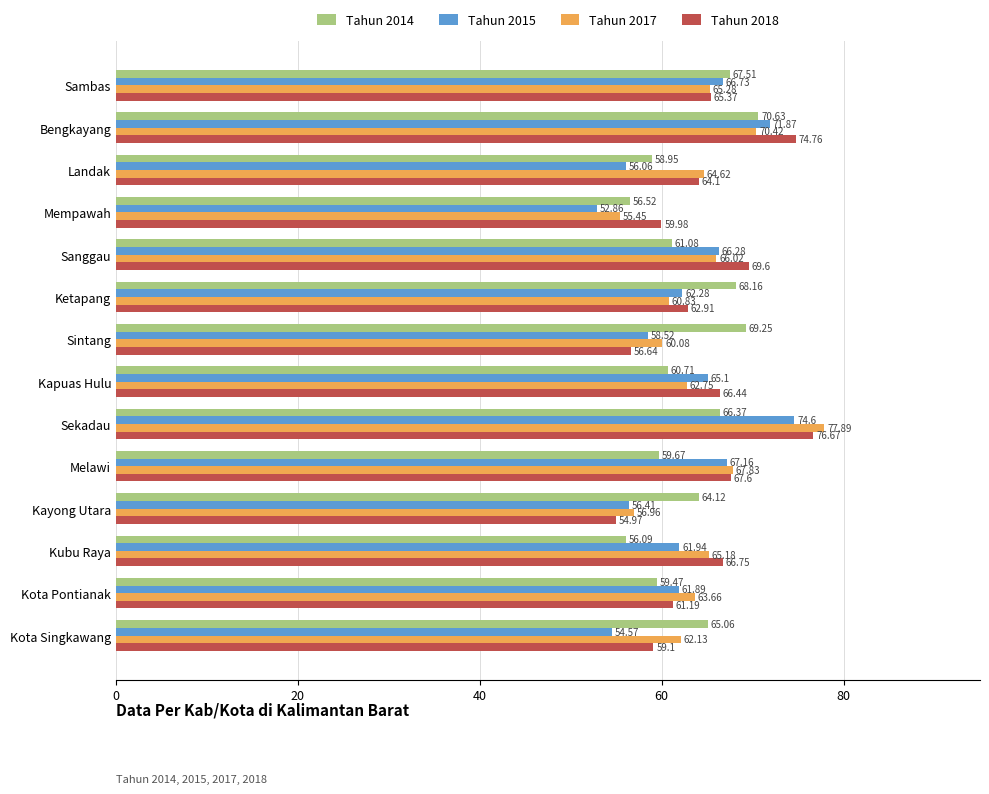

Rank the series by their average value, from highest to lowest.

Tahun 2018, Tahun 2017, Tahun 2014, Tahun 2015